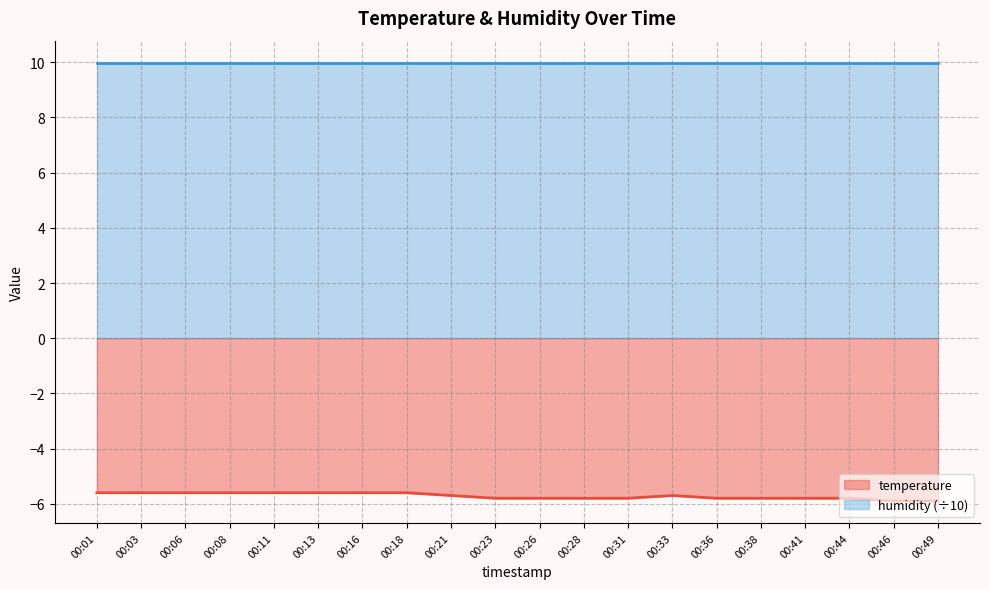

At which category does the data reach its first local peak?

00:33